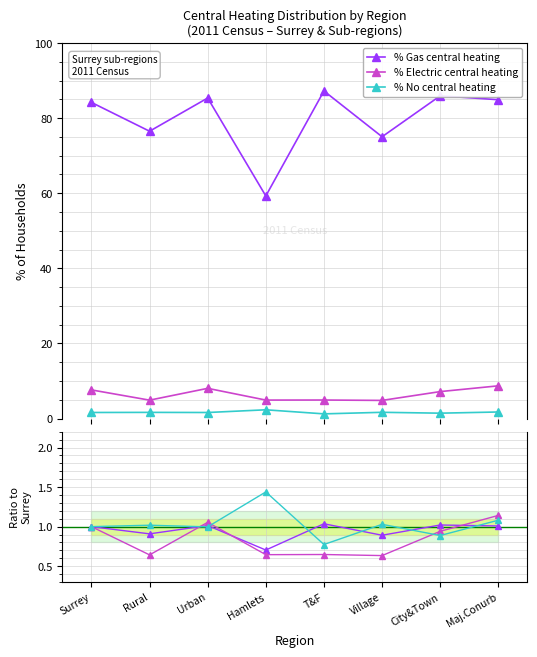

At which category does % No central heating reach its first local valley?

Urban